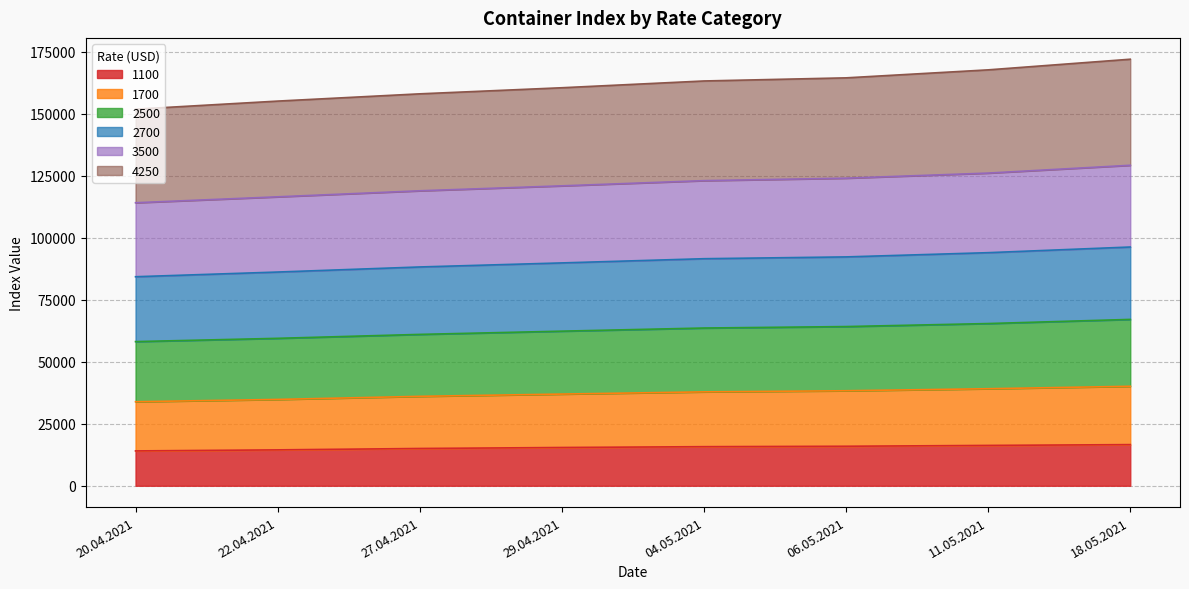

What is the label of the 8th point from the left?

18.05.2021